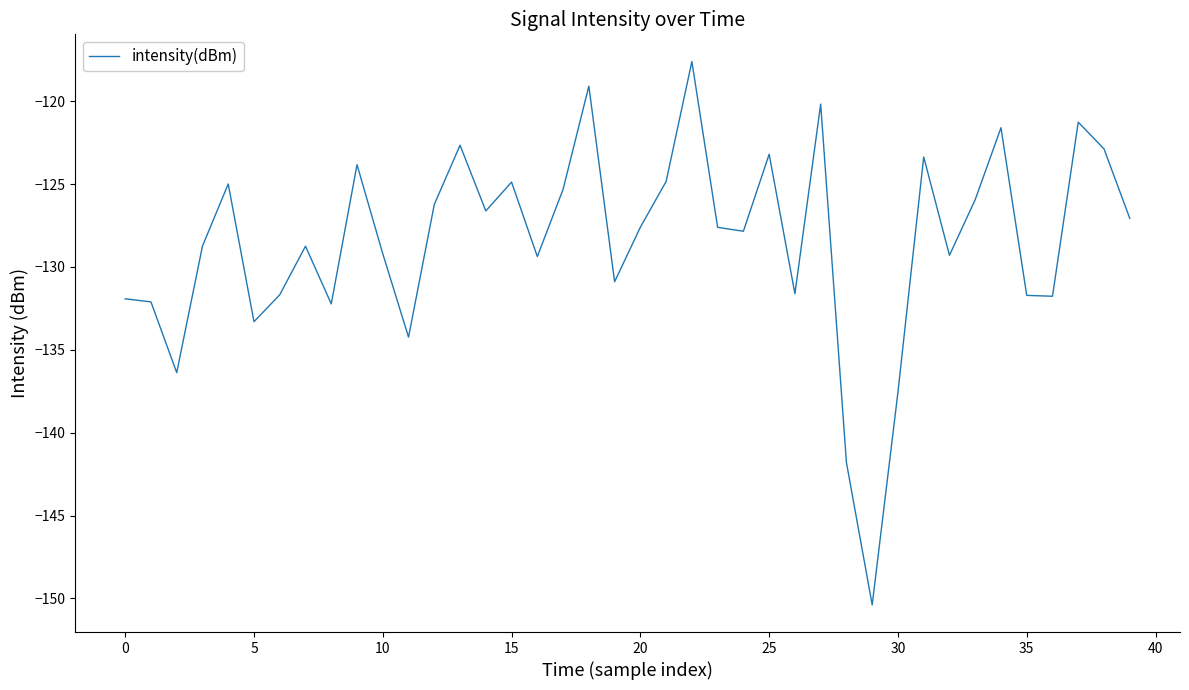

What is the greatest value displayed?

-117.6